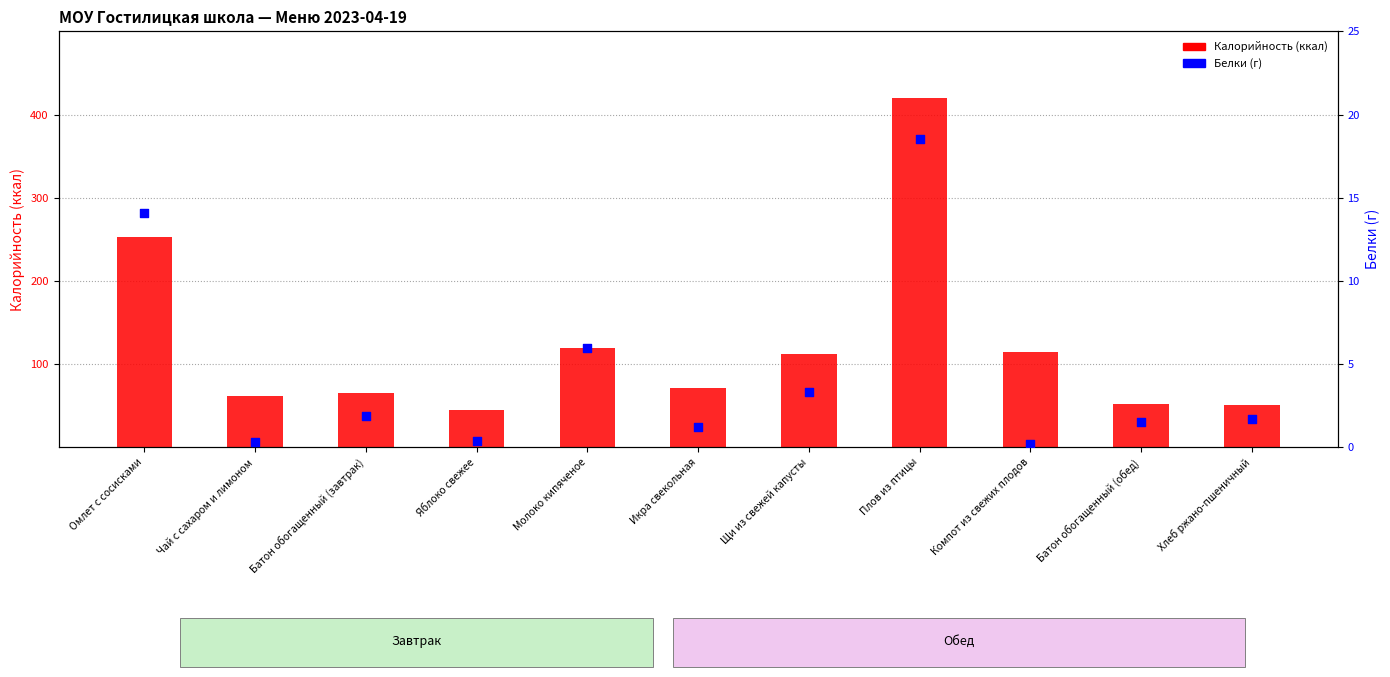

What are all the series names shown in the legend?

Калорийность (ккал), Белки (г)